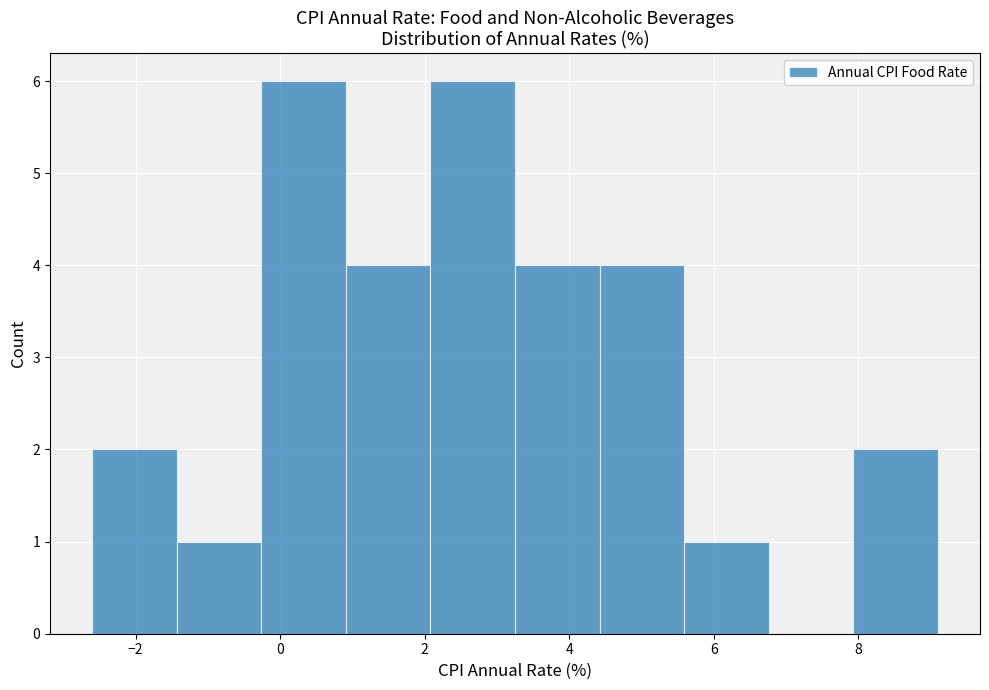

Reading left to right, transcribe this chart: for each bar, give the range it covers on the x-axis and its height. Neither the bar edges nor the heights are printed on the chart, so give them approximately, as read against the axes.

-2.6 to -1.4: 2
-1.4 to -0.2: 1
-0.2 to 1.0: 6
1.0 to 2.0: 4
2.0 to 3.2: 6
3.2 to 4.4: 4
4.4 to 5.6: 4
5.6 to 6.8: 1
6.8 to 8.0: 0
8.0 to 9.2: 2